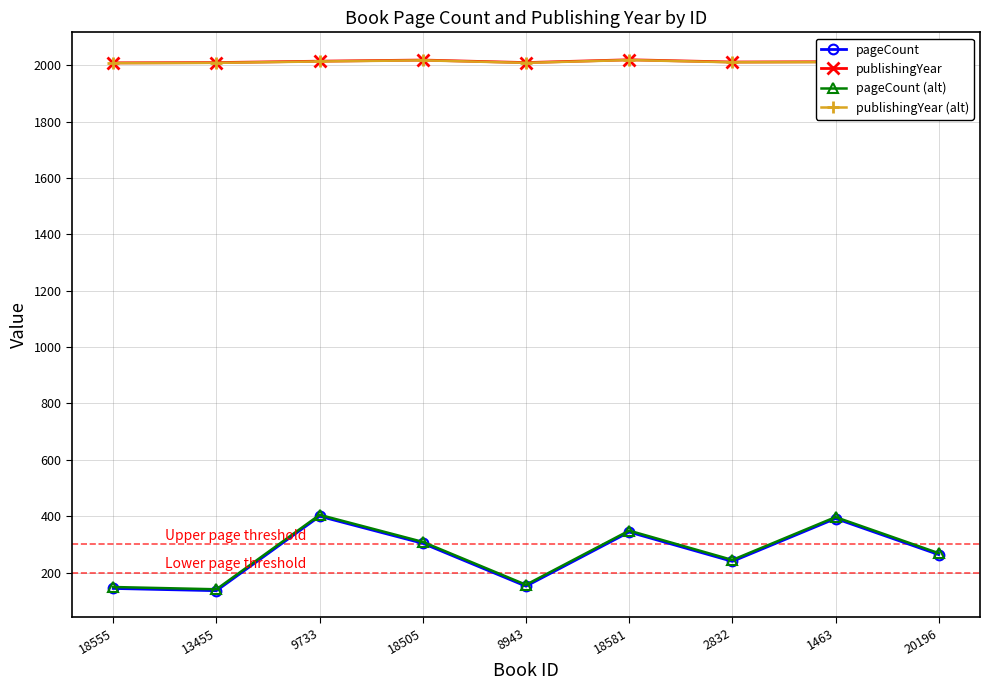

Reading right to left, list all the values displayed in this chart.

pageCount: 20196=264	1463=392	2832=240	18581=344	8943=152	18505=304	9733=400	13455=136	18555=144
publishingYear: 20196=2022	1463=2012	2832=2011	18581=2019	8943=2009	18505=2018	9733=2014	13455=2009	18555=2008
pageCount (alt): 20196=269	1463=397	2832=245	18581=349	8943=157	18505=309	9733=405	13455=141	18555=149
publishingYear (alt): 20196=2021	1463=2011	2832=2010	18581=2018	8943=2008	18505=2017	9733=2013	13455=2008	18555=2007